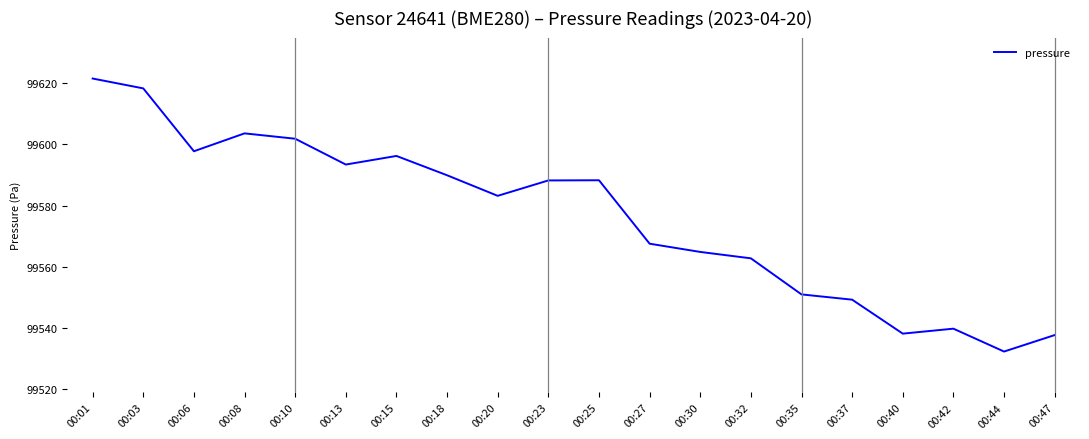

Which has a higher value, 00:18 or 00:30?

00:18